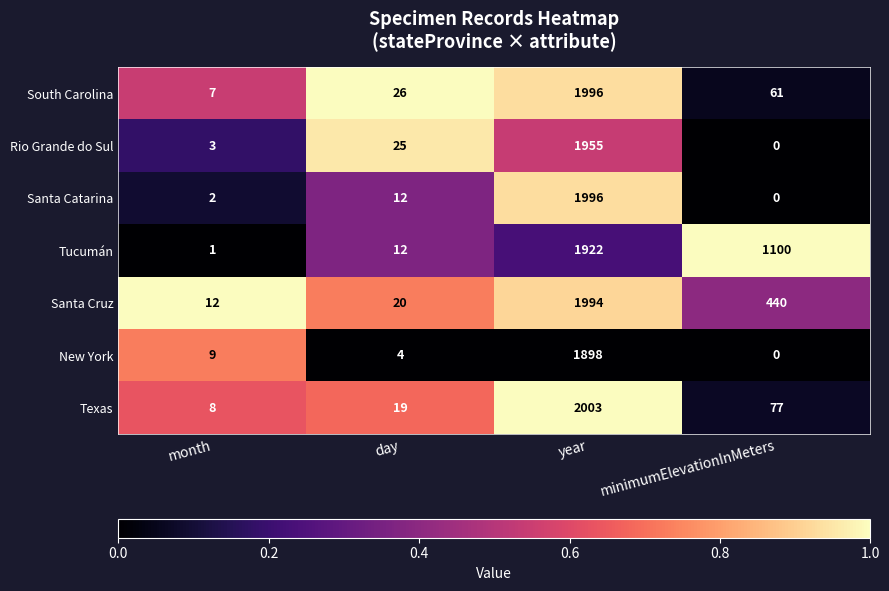

Count the number of data series in this chart.

7